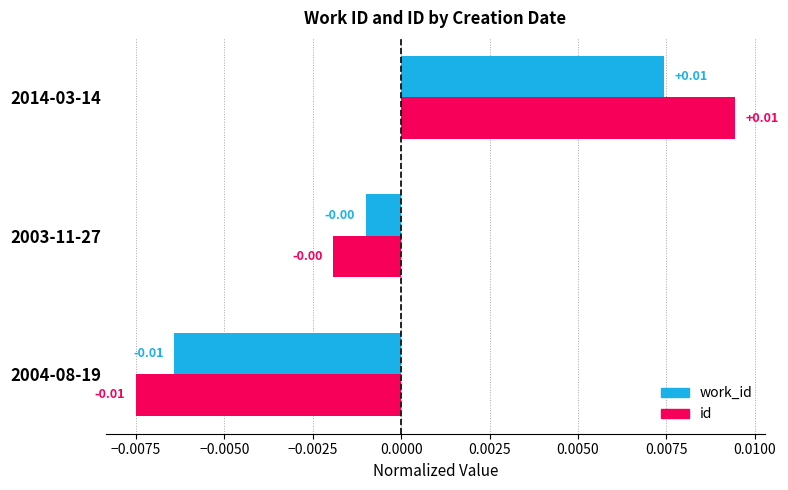

Which label corresponds to the smallest value in the chart?

2004-08-19